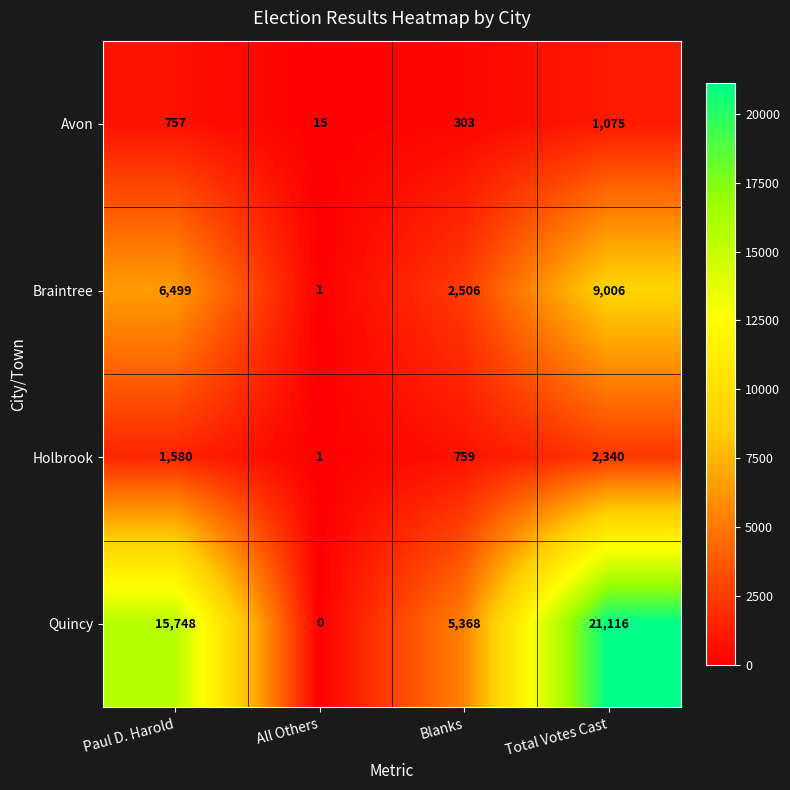

Reading left to right, extract all data points from this chart.

Avon: 757	15	303	1075
Braintree: 6499	1	2506	9006
Holbrook: 1580	1	759	2340
Quincy: 15748	0	5368	21116